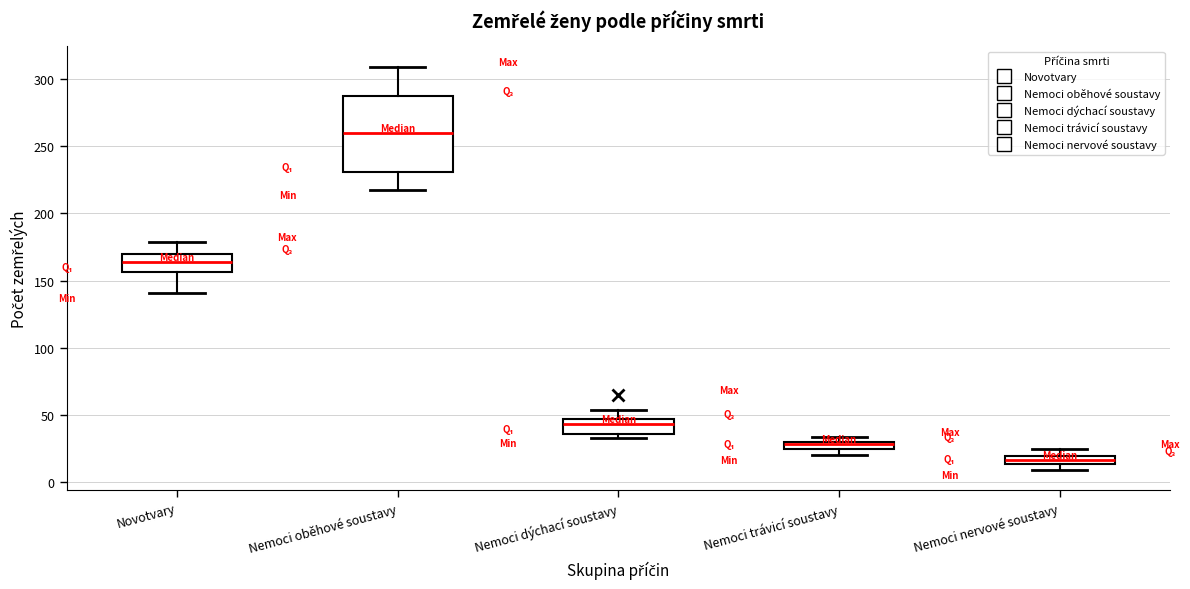

Where is the upper edge of the box for Nemoci trávicí soustavy on the y-axis? The values are not printed on the chart, so give them approximately, as read against the axis.

30